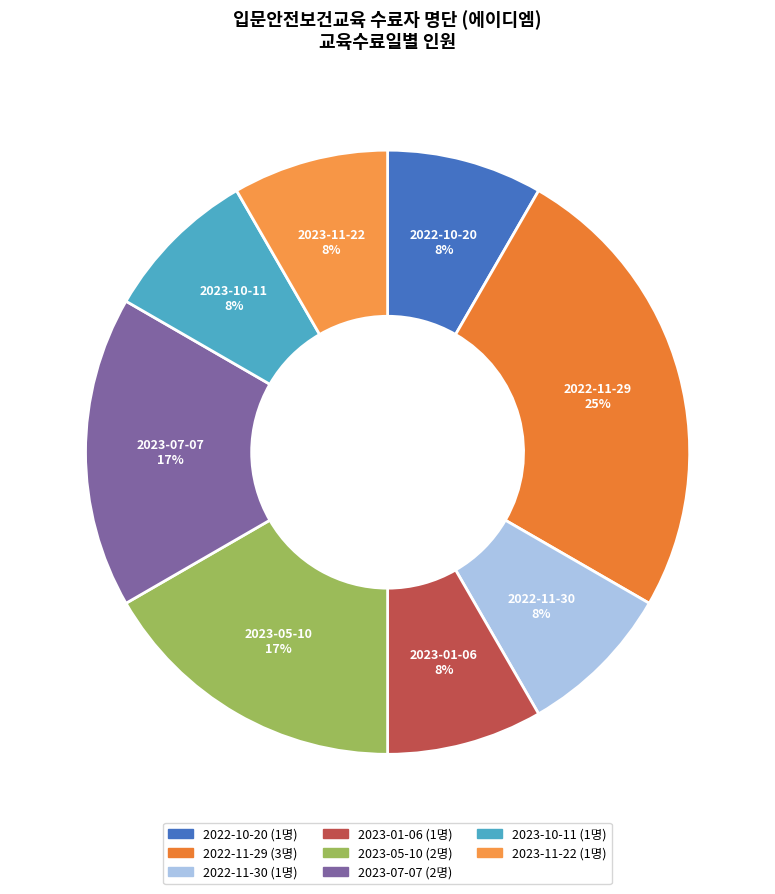

To the nearest percent, what percentage of the pie is 2023-11-22?

8%